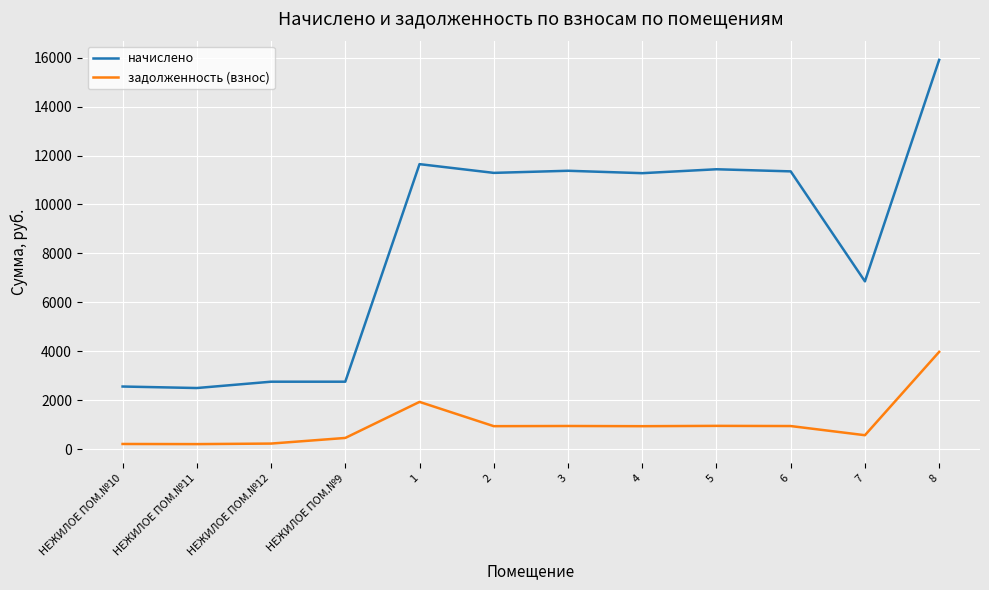

What is the sum of all начислено values?

101721.6